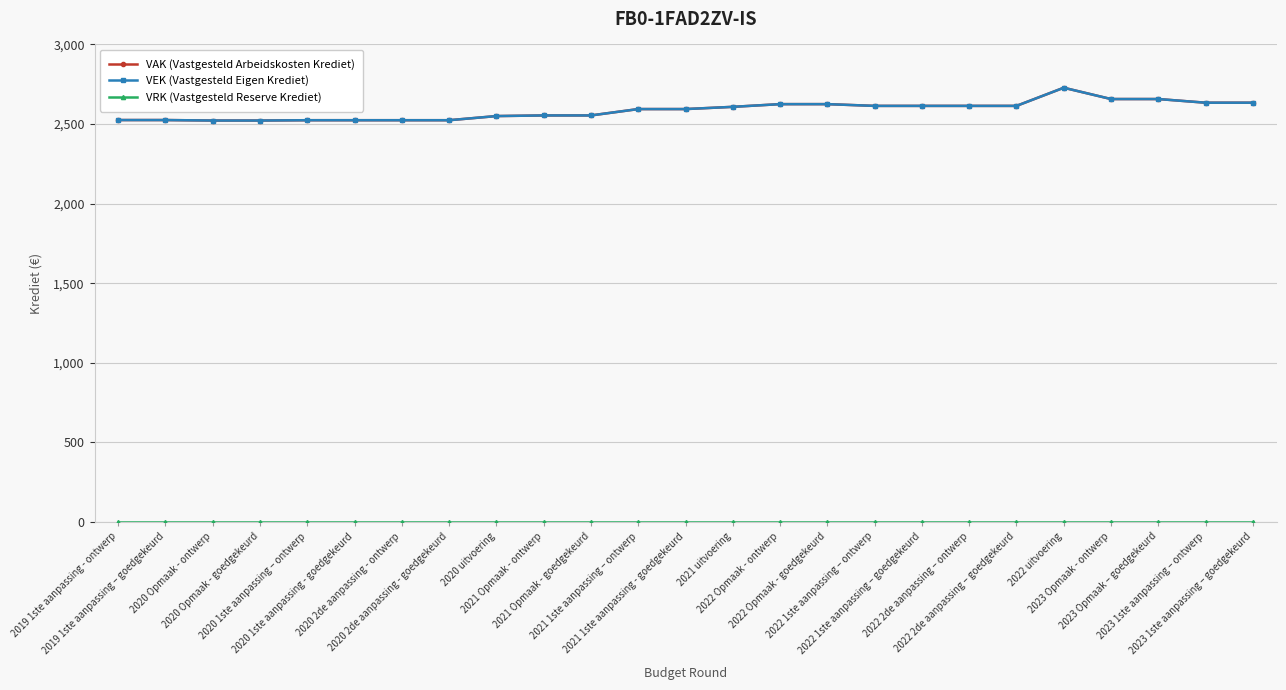

Is this an area chart (filled region under the line)?

No